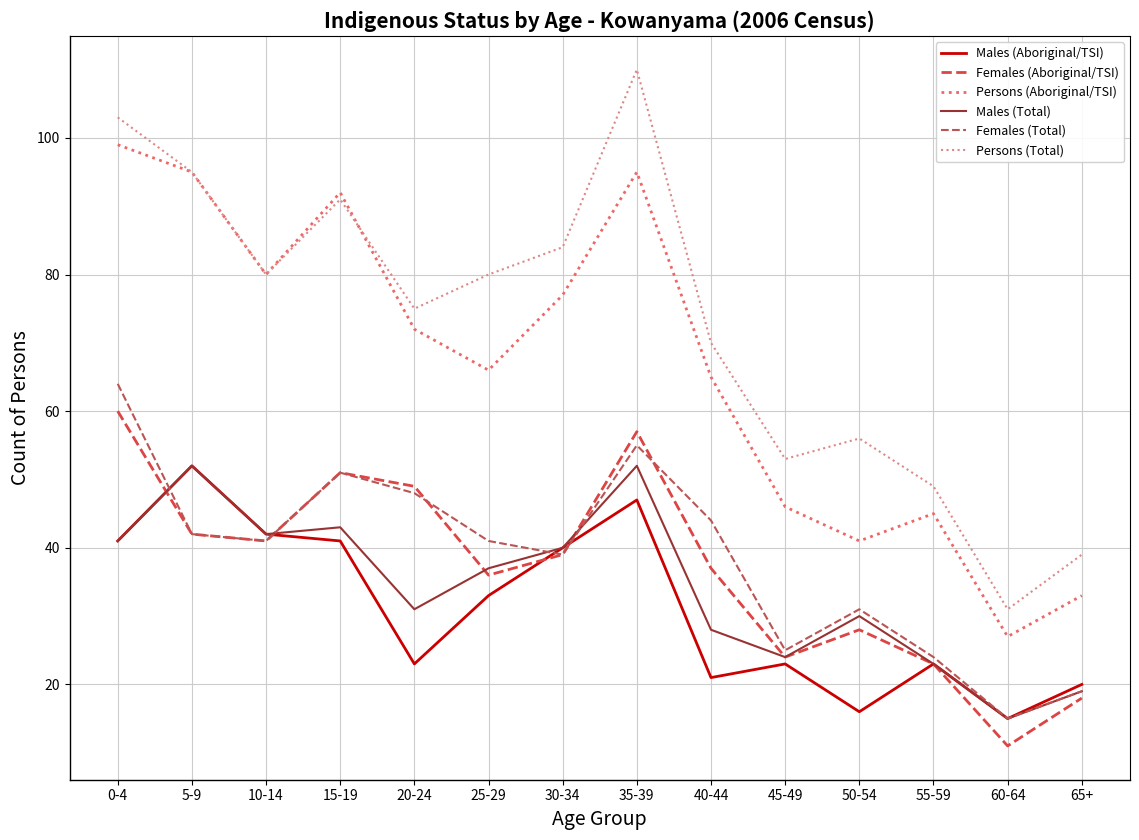

Reading right to left, transcribe all the data shown in this chart.

Males (Aboriginal/TSI): 20	15	23	16	23	21	47	40	33	23	41	42	52	41
Females (Aboriginal/TSI): 18	11	23	28	24	37	57	39	36	49	51	41	42	60
Persons (Aboriginal/TSI): 33	27	45	41	46	65	95	77	66	72	92	80	95	99
Males (Total): 19	15	23	30	24	28	52	40	37	31	43	42	52	41
Females (Total): 19	15	24	31	25	44	55	39	41	48	51	41	42	64
Persons (Total): 39	31	49	56	53	70	110	84	80	75	91	80	95	103